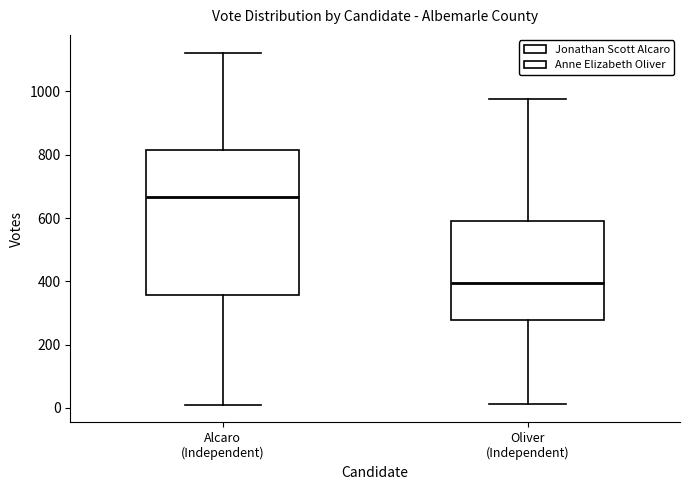

Which box is the tallest, from its lower edge to its upper edge?

Alcaro (Independent)